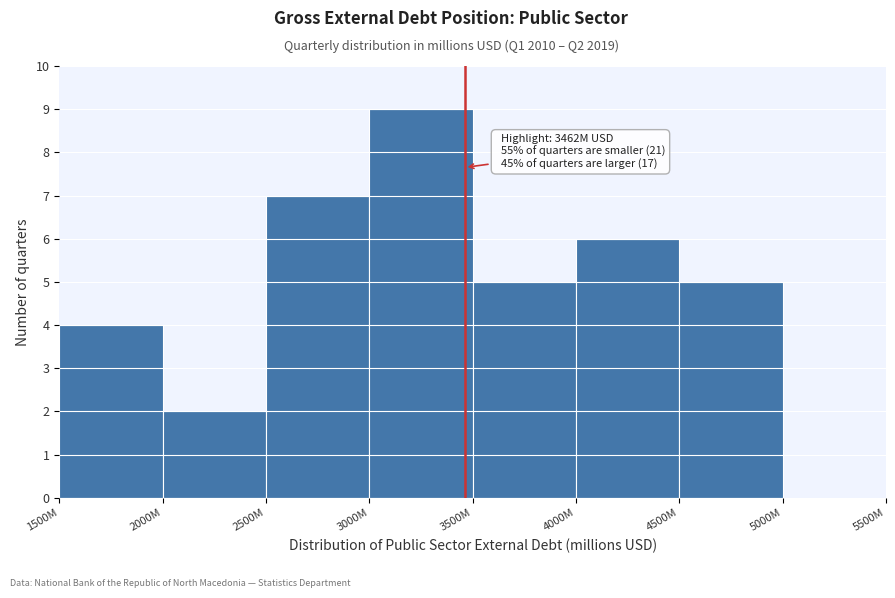

Reading left to right, list all the values displayed in this chart.

1500M=4	2000M=2	2500M=7	3000M=9	3500M=5	4000M=6	4500M=5	5000M=0